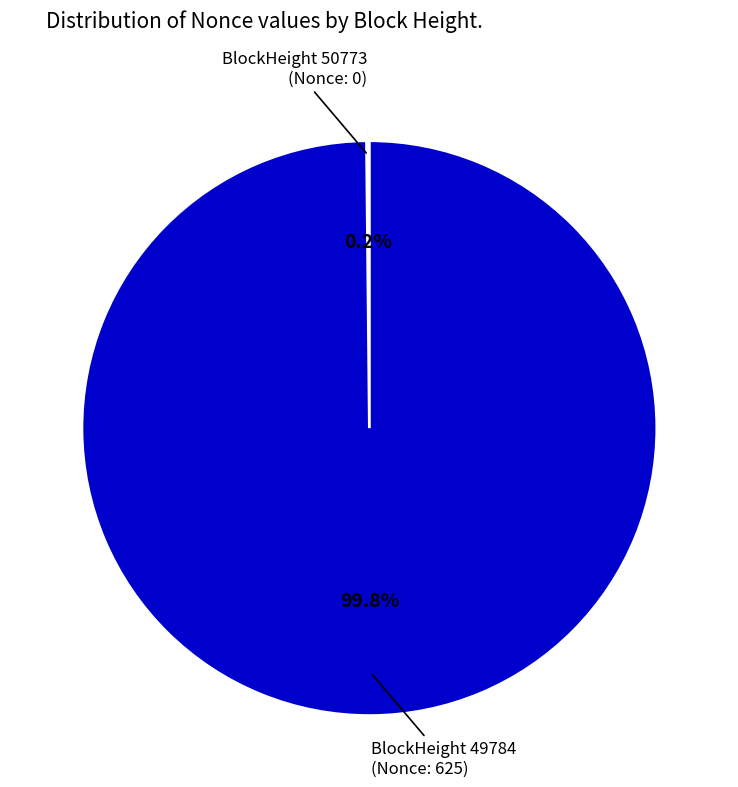

Does BlockHeight 49784 (Nonce: 625) represent more than half of the total?

Yes